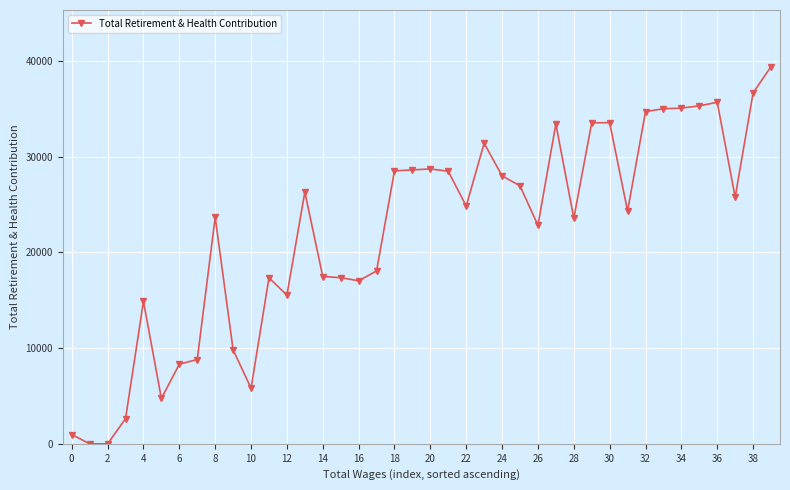

What is the difference between the second highest and second lowest values?

36638